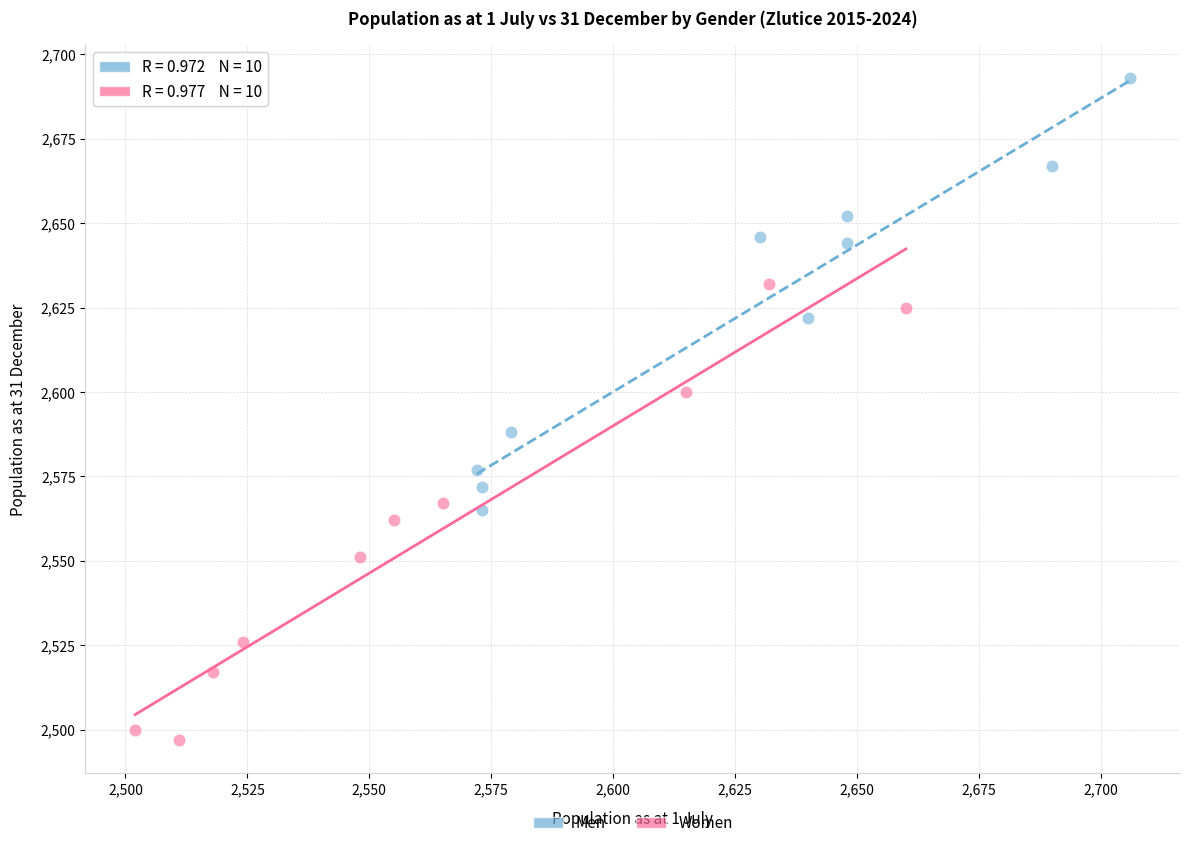

Which series contains the highest Y value?

Men